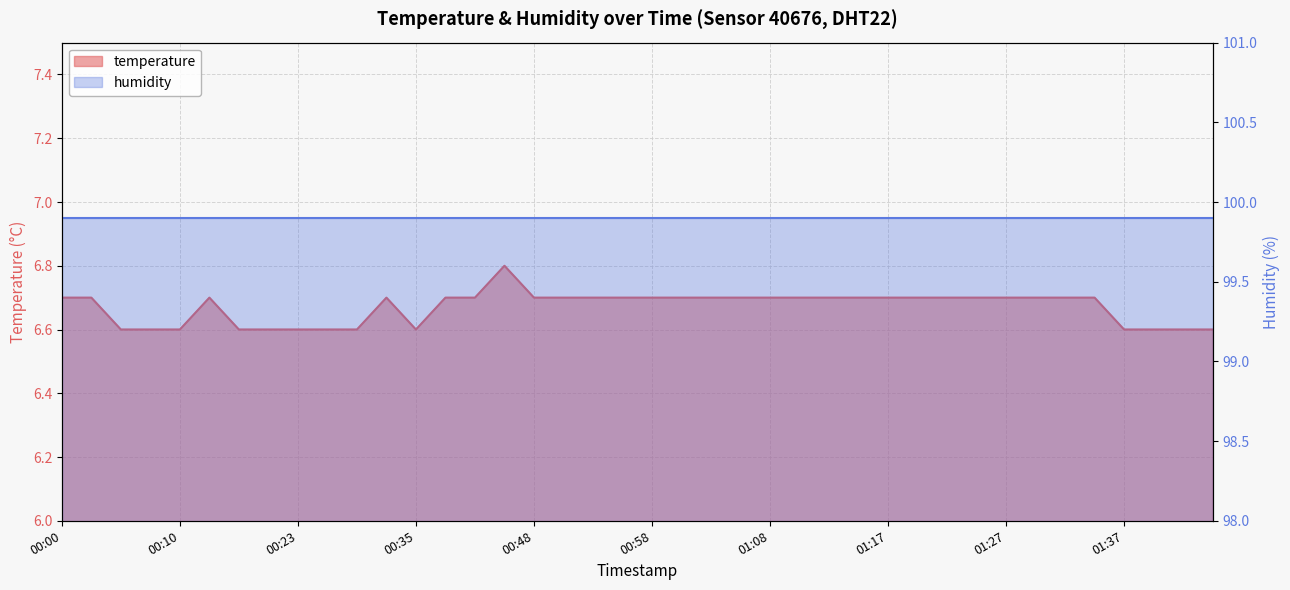

What is the maximum value shown in the chart?

6.8